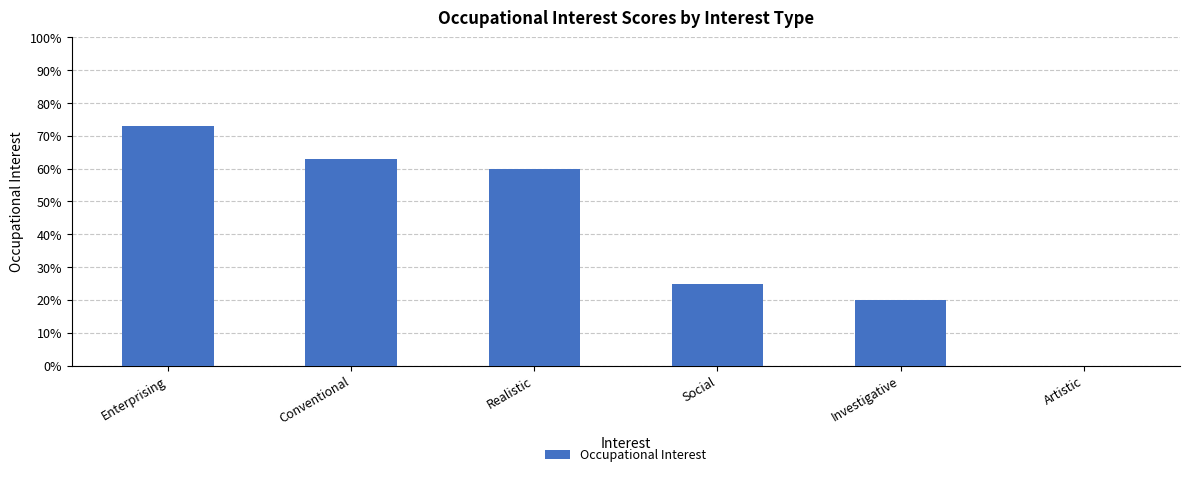

How many series are shown in this chart?

1